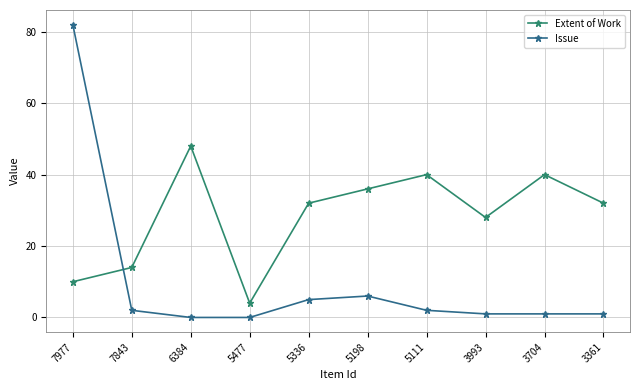

What is the sum of the Issue values at 3361 and 3993?

2